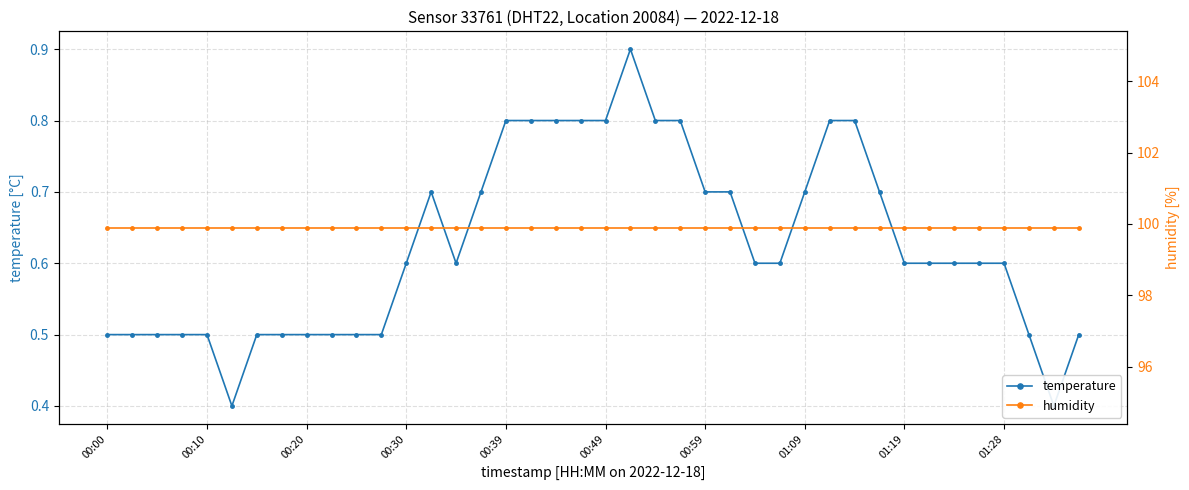

What are all the series names shown in the legend?

temperature, humidity